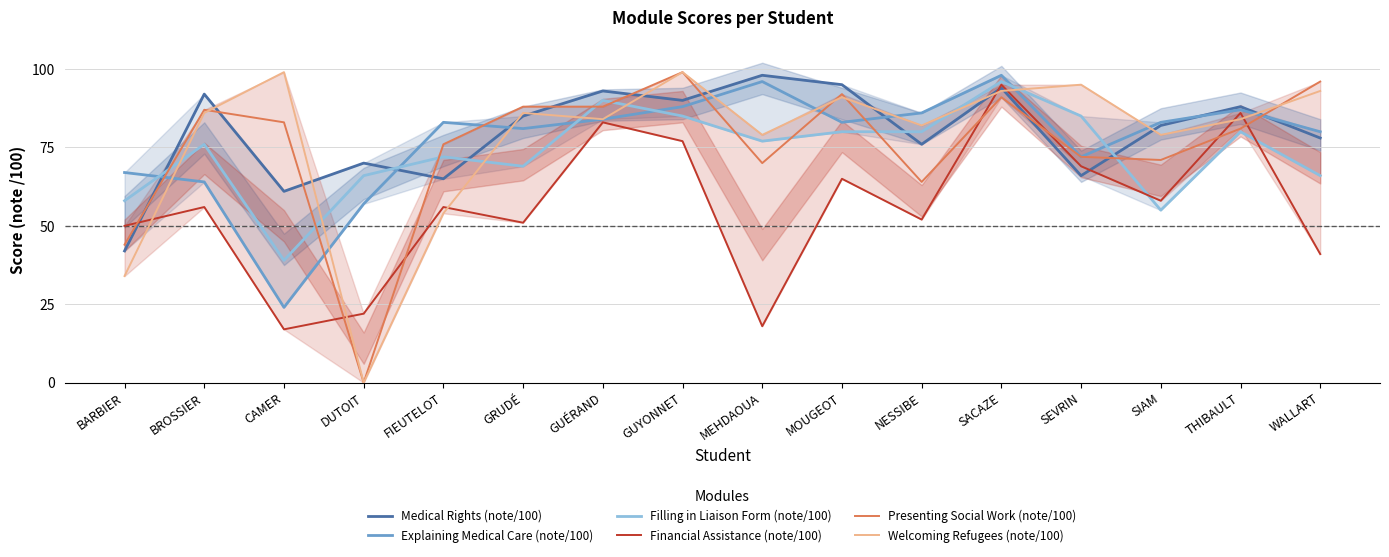

What is the approximate value of Welcoming Refugees (note/100) at SIAM, to the nearest 5?

80